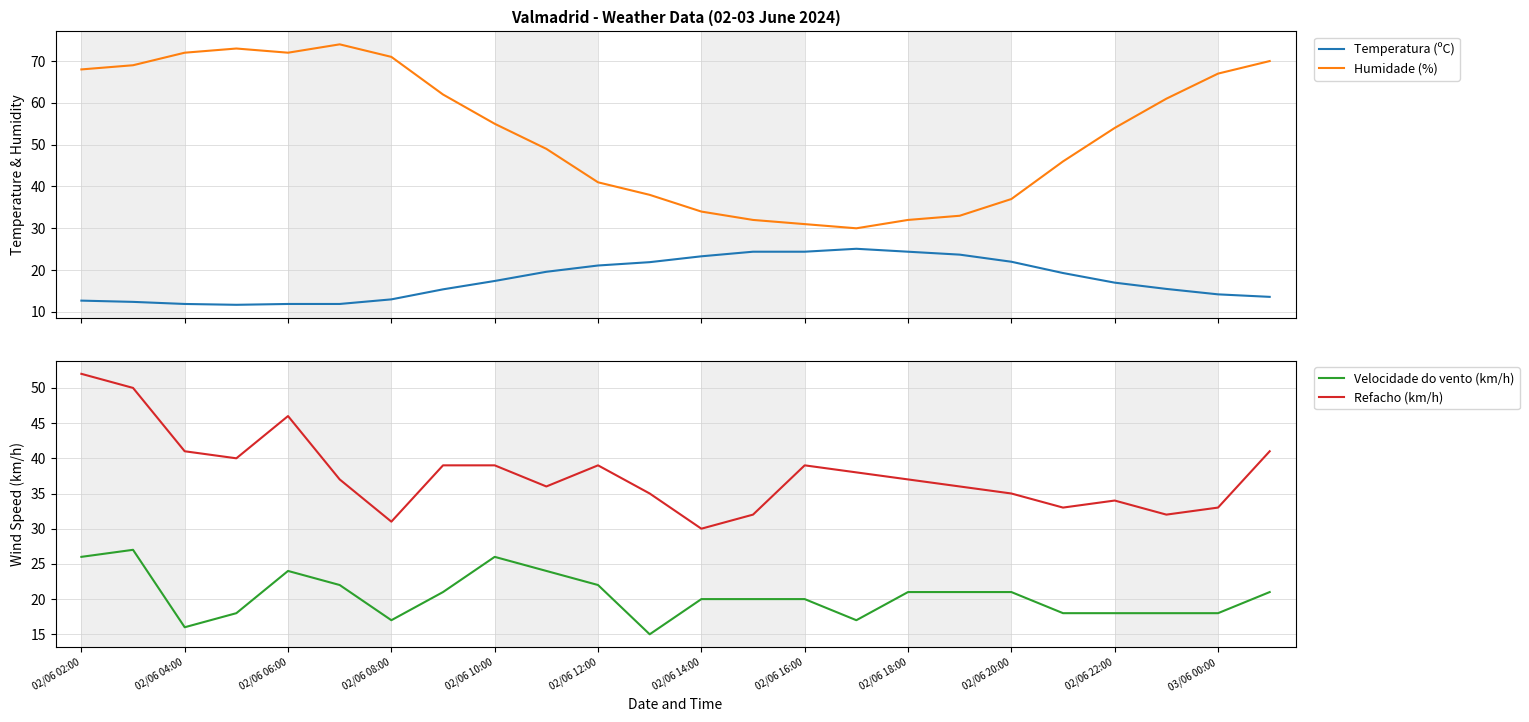

What is the sum of all Temperatura (ºC) values?

427.8